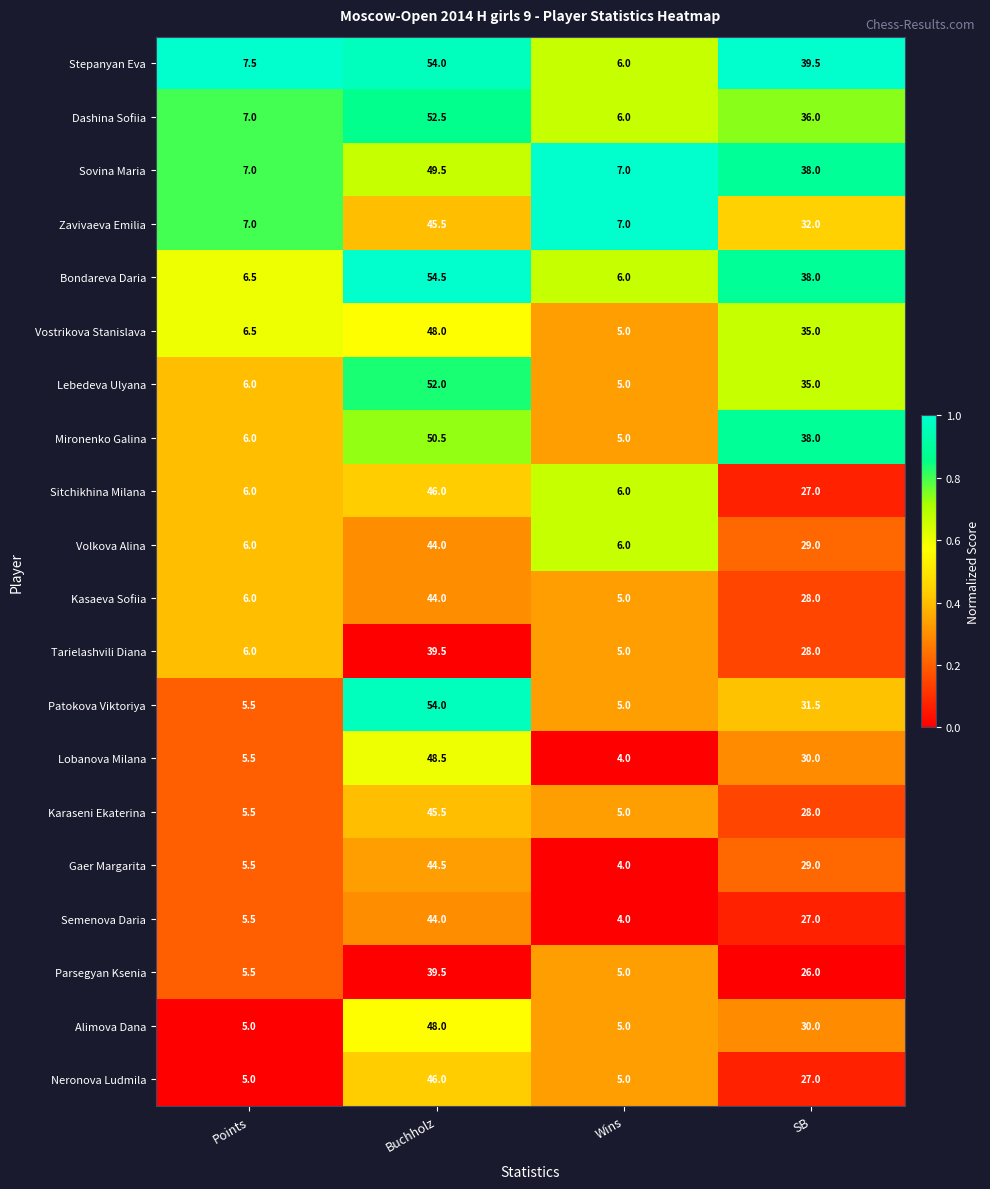

What is the difference between the maximum and second lowest values in the Lebedeva Ulyana series?

46.0